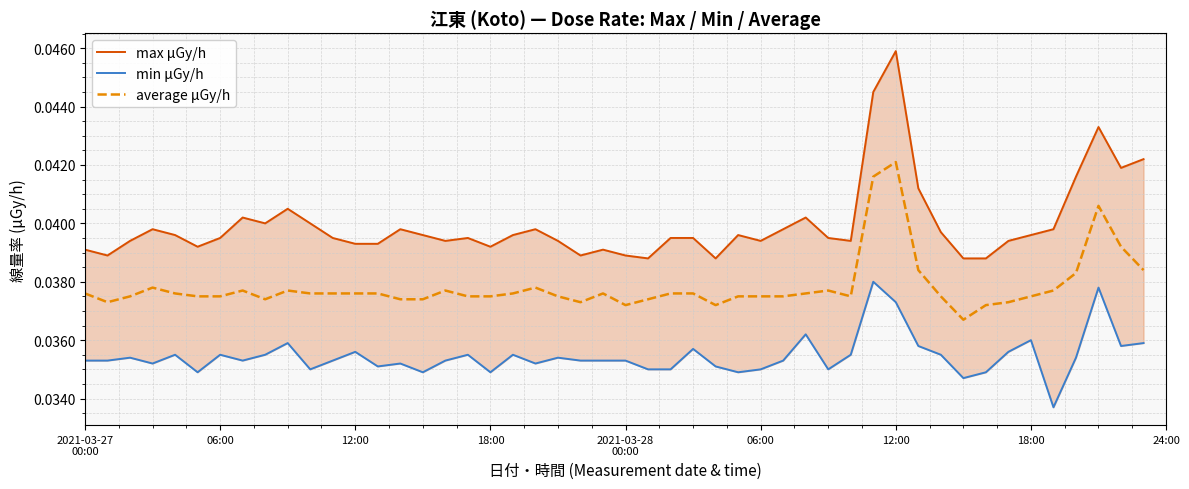

Is the value of average at 2021-03-28 greater than the value of max at 2021-03-28?

No